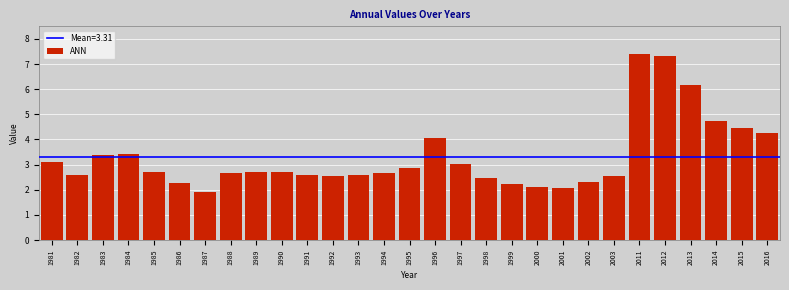

Between 1988 and 2002, which is larger?

1988